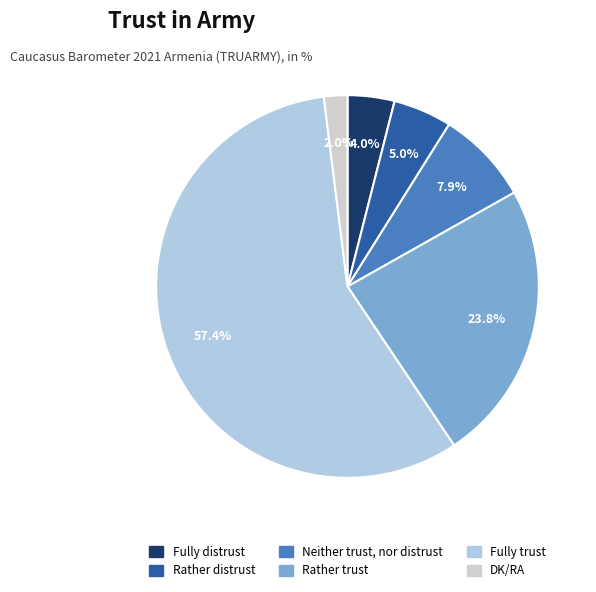

How many slices are in this pie chart?

6